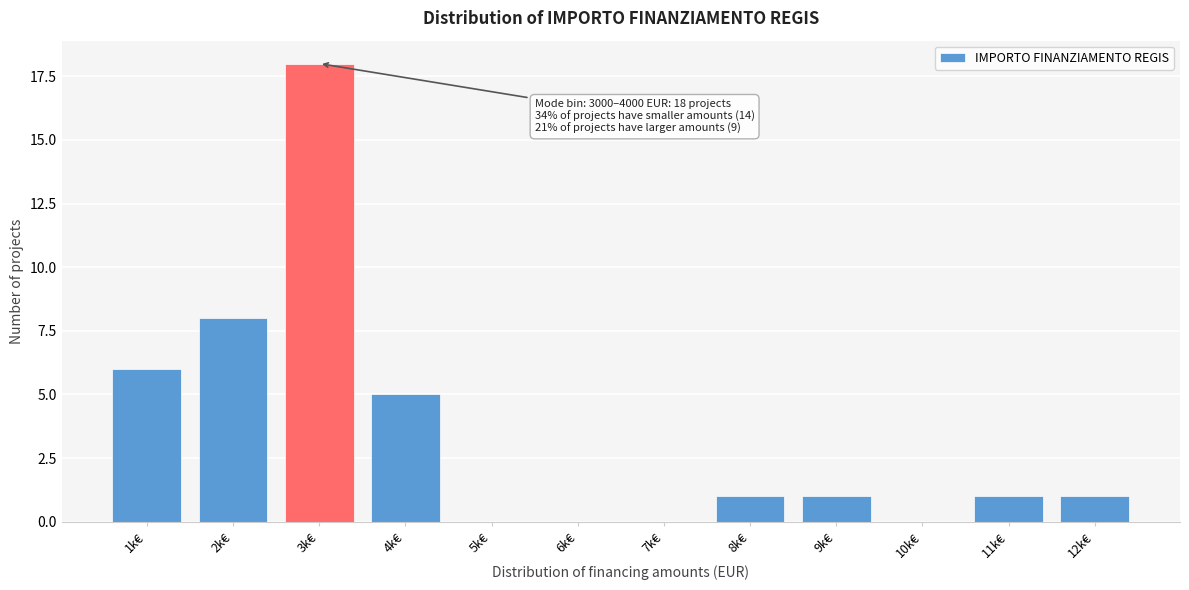

Reading left to right, list all the values displayed in this chart.

1k€=6	2k€=8	3k€=18	4k€=5	5k€=0	6k€=0	7k€=0	8k€=1	9k€=1	10k€=0	11k€=1	12k€=1